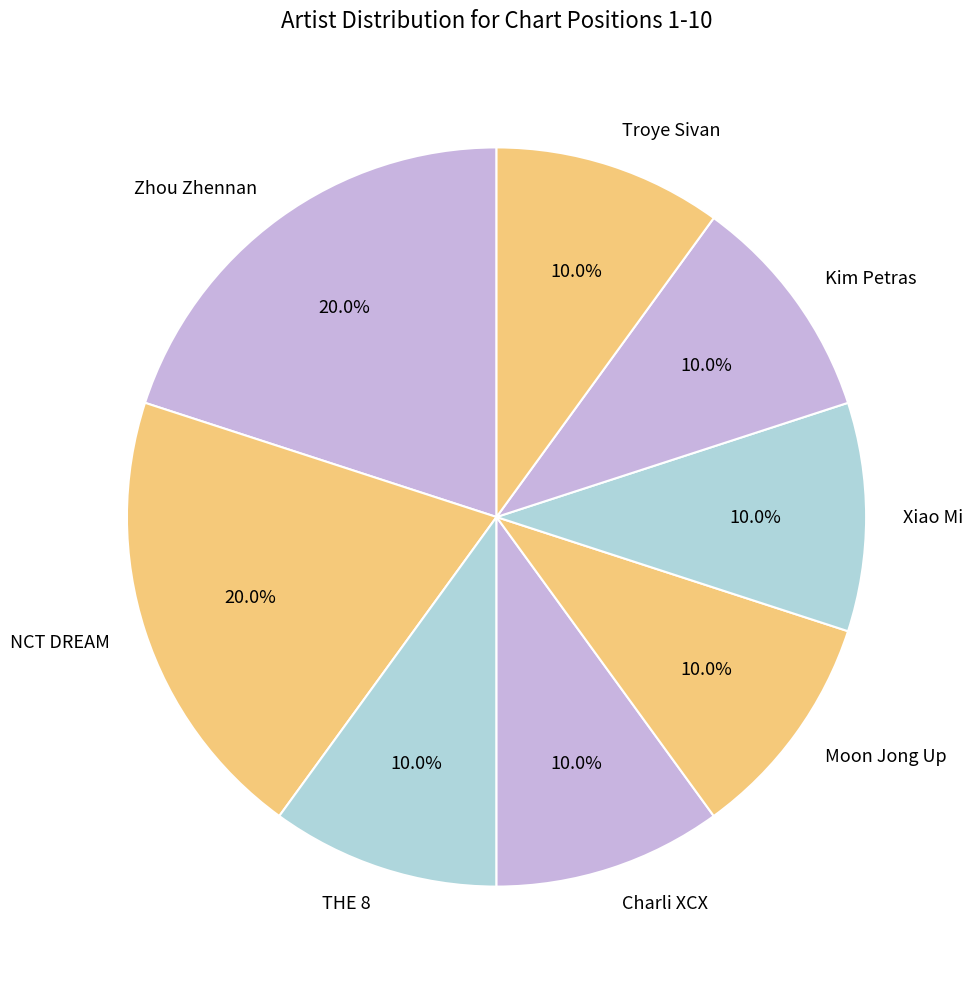

To the nearest percent, what is the average slice percentage?

12%